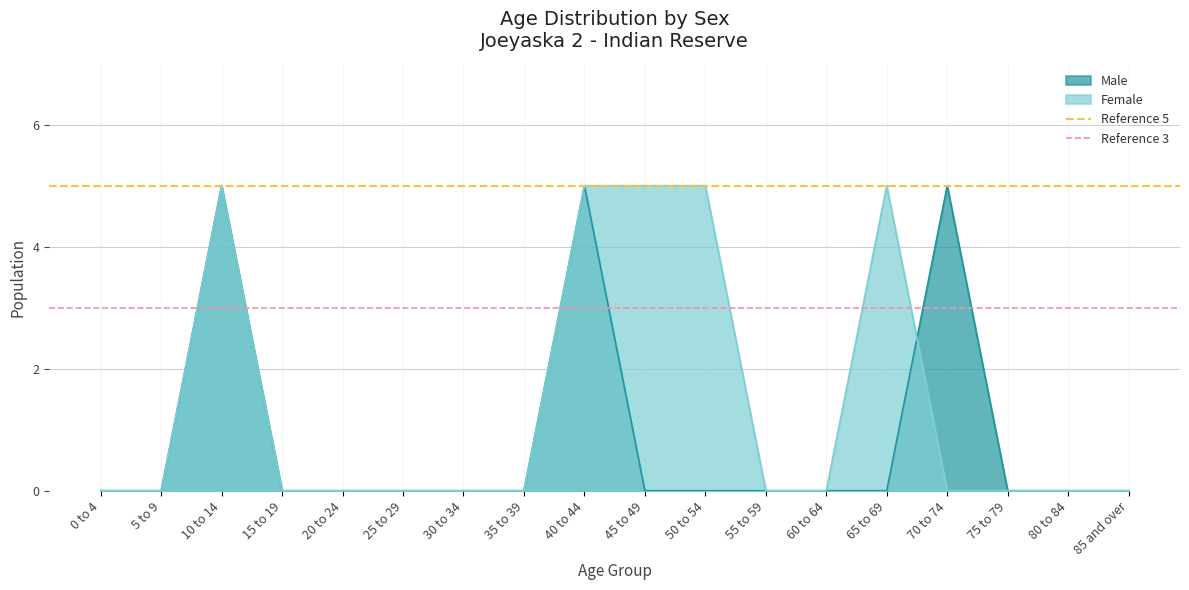

Is the value of Female at 40 to 44 greater than the value of Male at 85 and over?

Yes